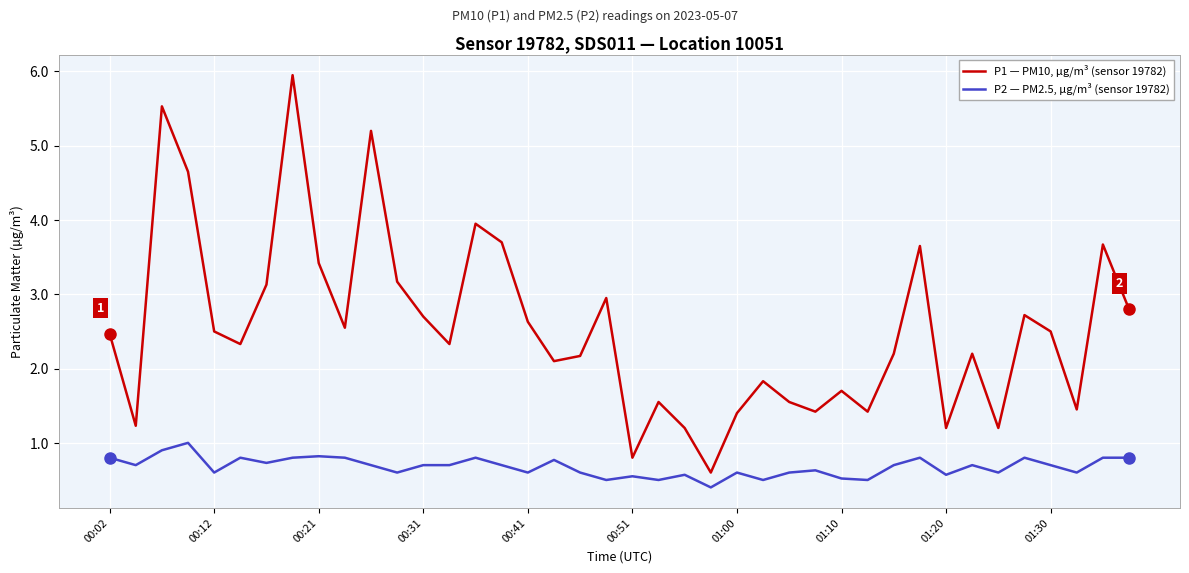

Which series has the largest total across all categories?

P1 — PM10, µg/m³ (sensor 19782)